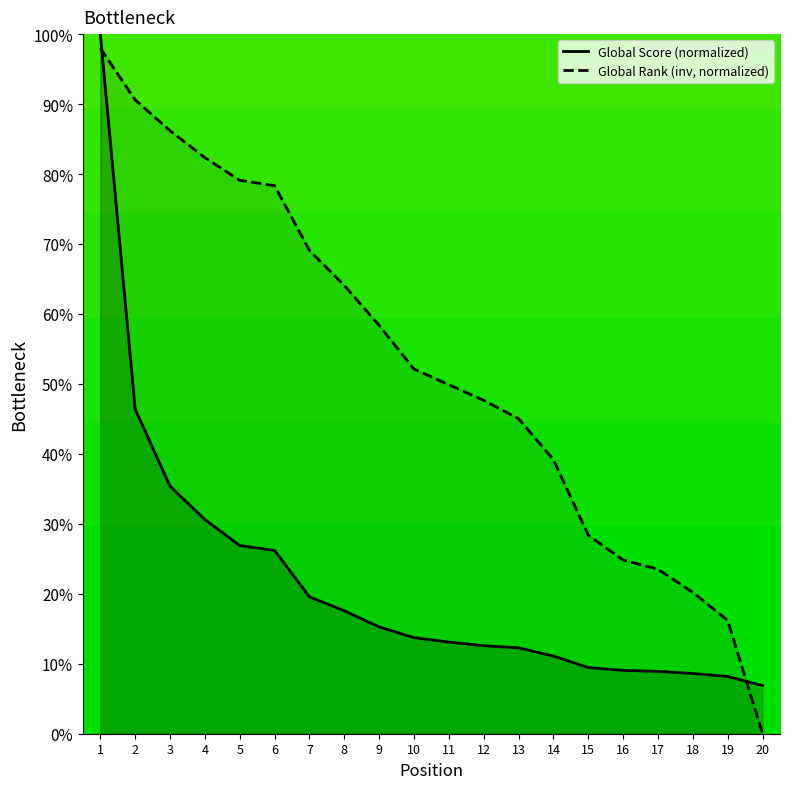

At 12, list the series in order from largest to smallest.

Global Rank, Global Score